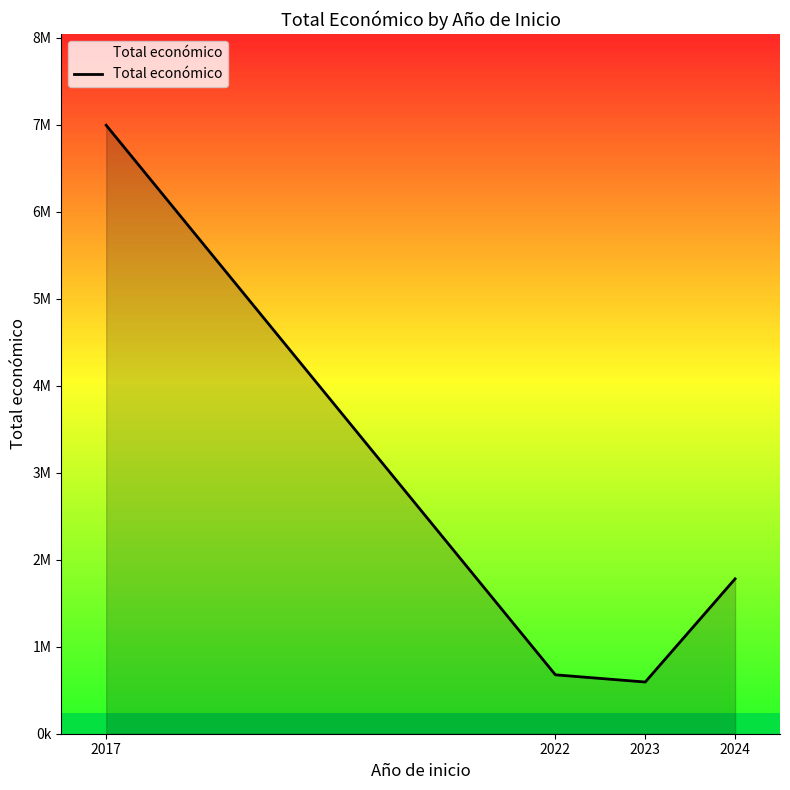

Does the chart display data point markers on the line(s)?

No